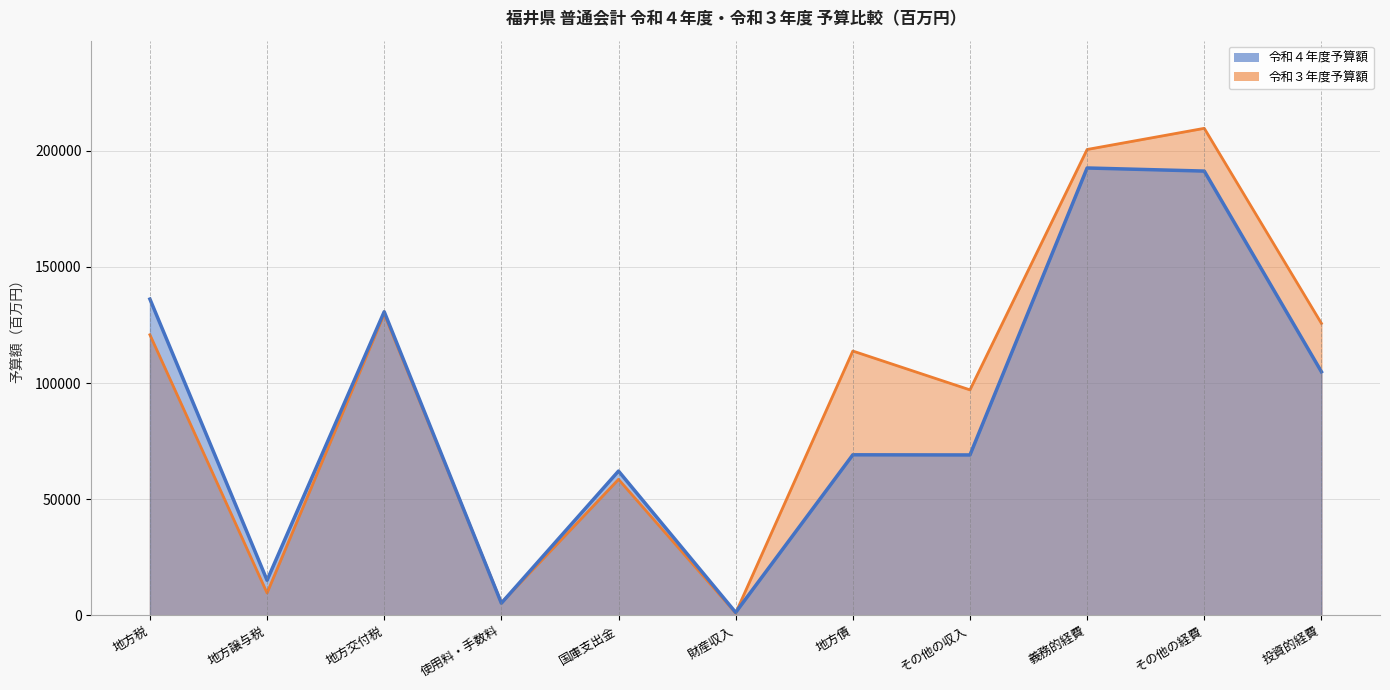

Is the value of 令和４年度予算額 at 地方税 greater than the value of 令和３年度予算額 at 財産収入?

Yes